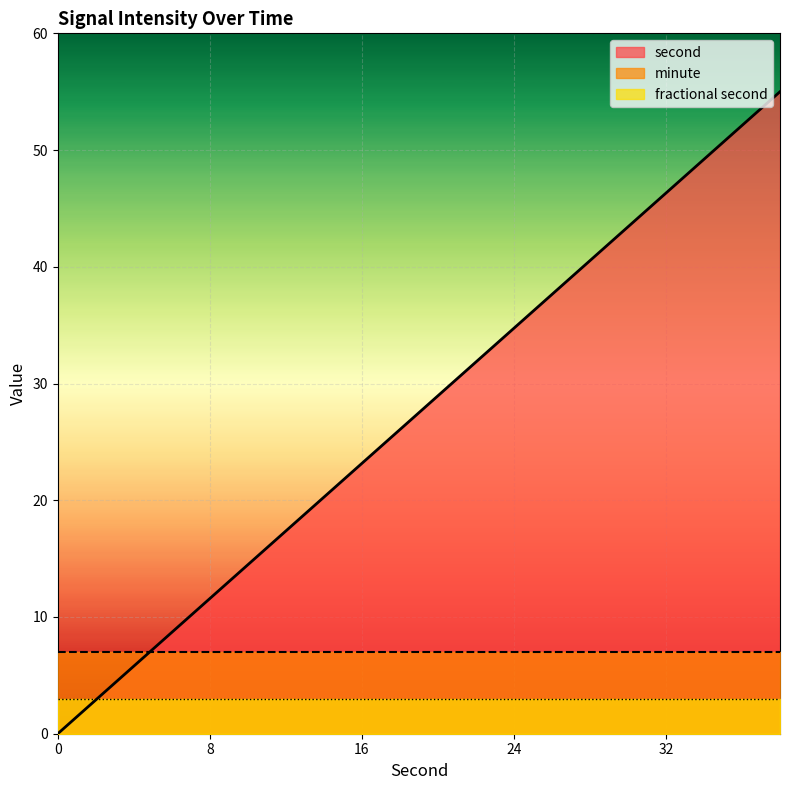

What is the total value across all series at 8?

21.6